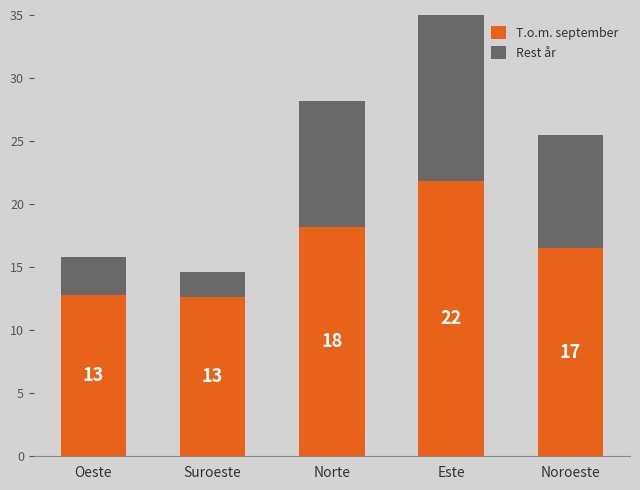

Where is T.o.m. september nearest to the value 17?

Noroeste